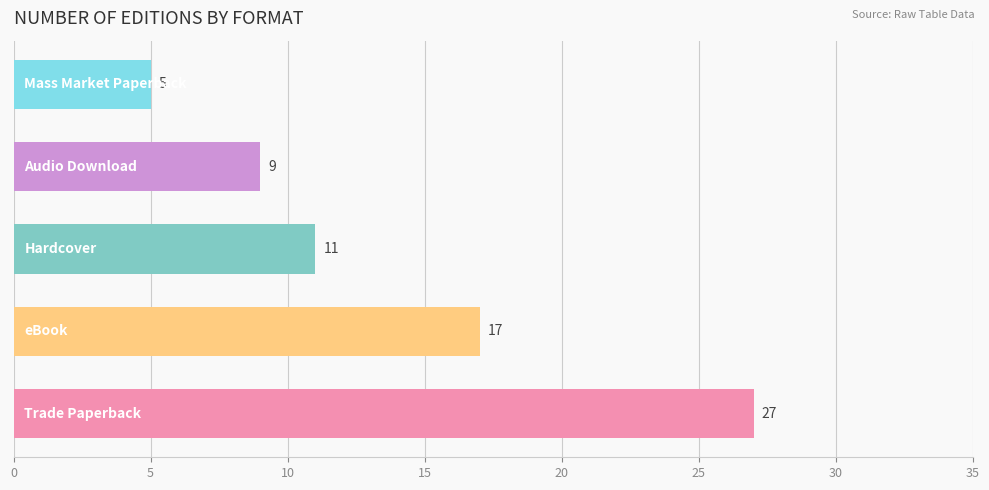

How many data points does each series have?

5